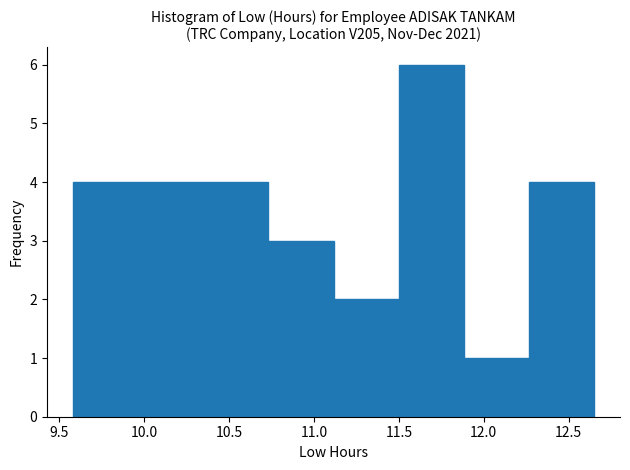

Which range on the x-axis has the tallest bar?

11.50 to 11.90